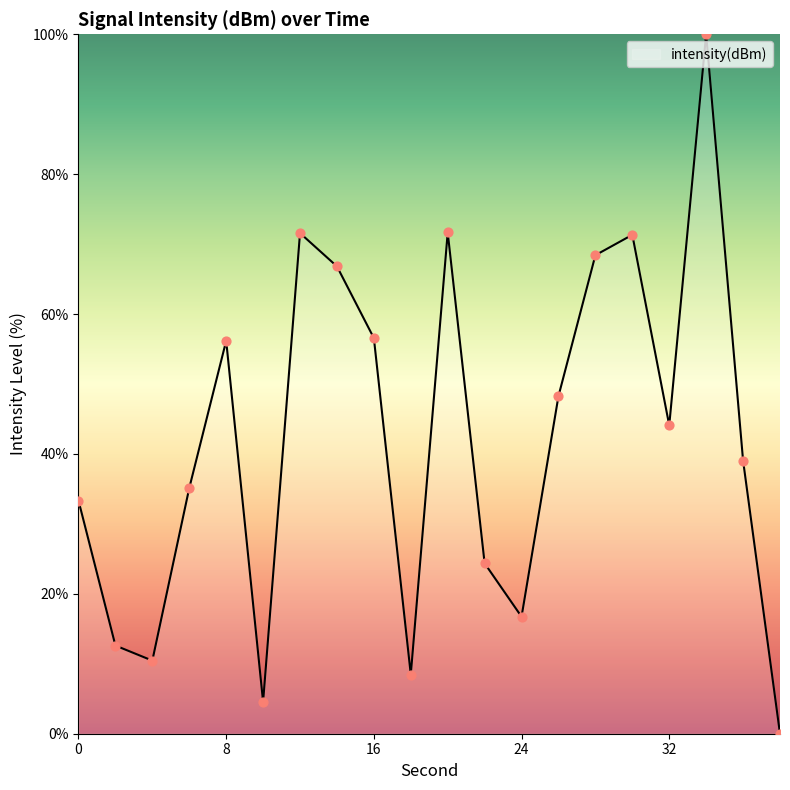

What is the difference between the maximum and minimum values?

100.0